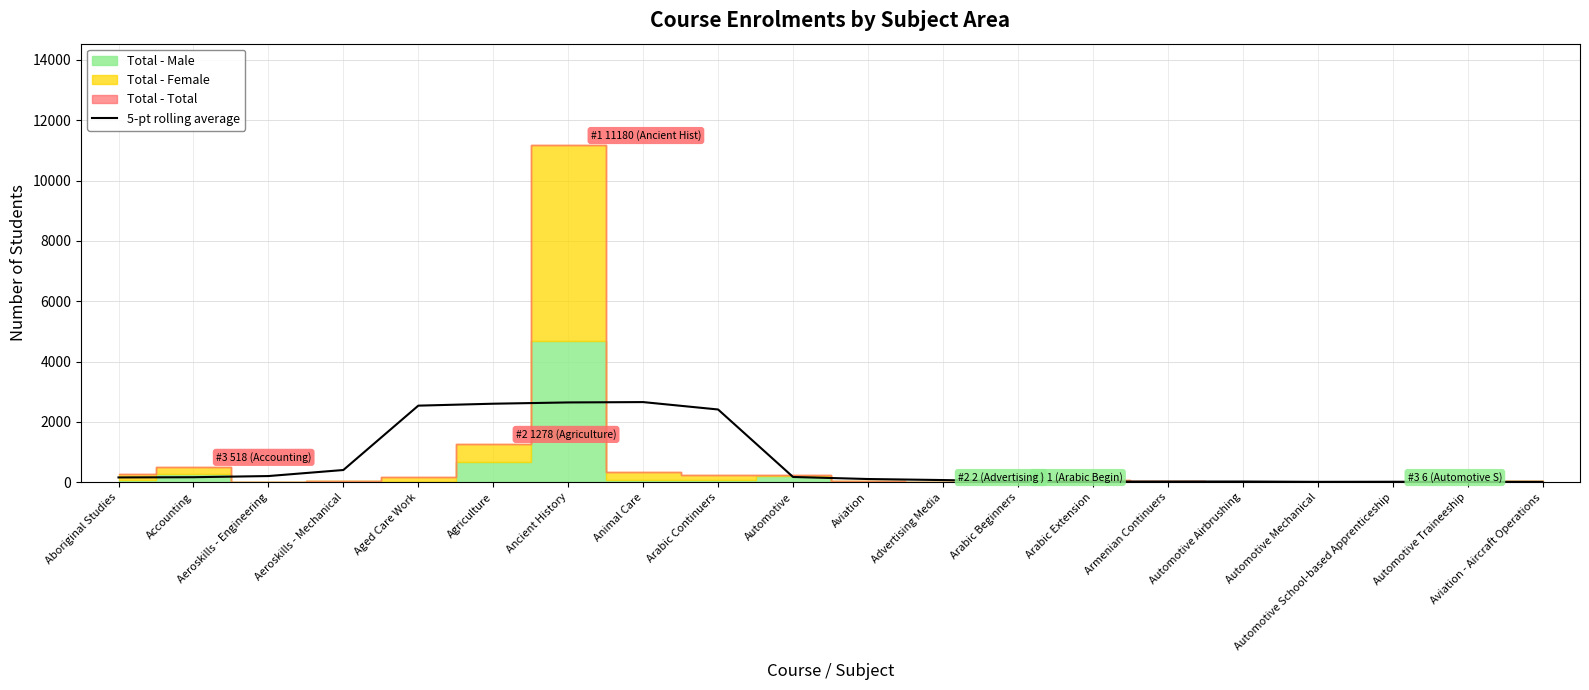

What is the change in value from Aged Care Work to Aviation?

-2431.0